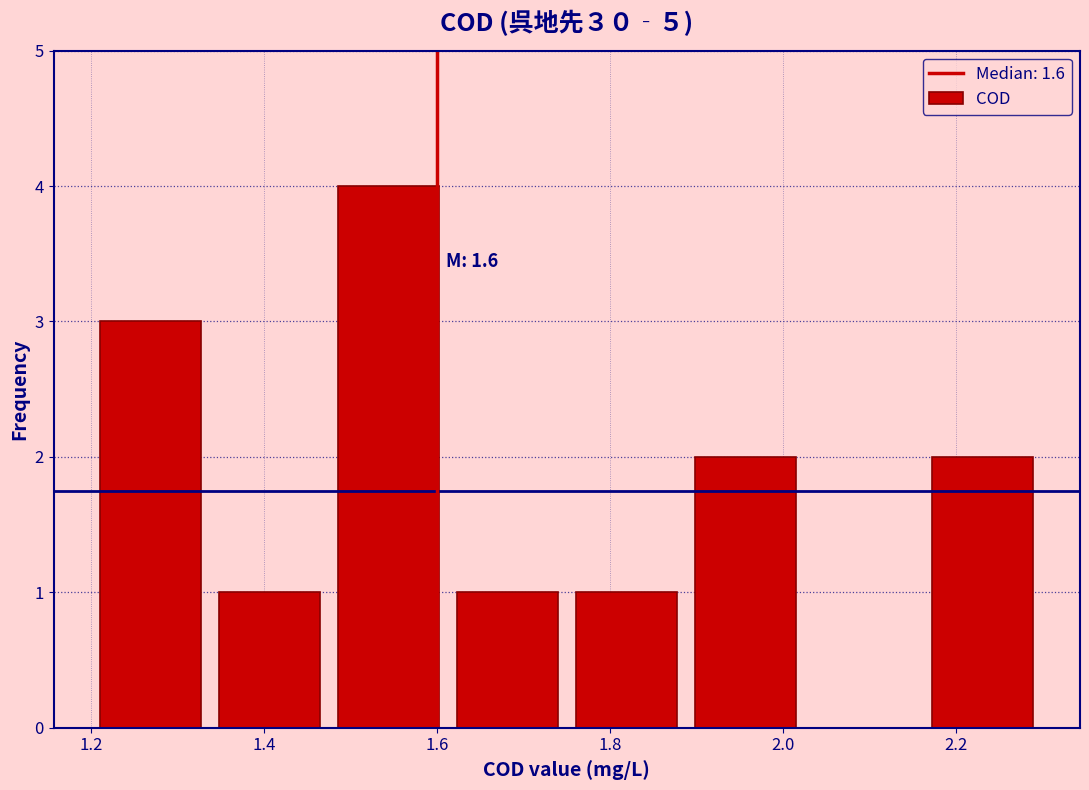

Which range on the x-axis has the tallest bar?

1.48 to 1.62